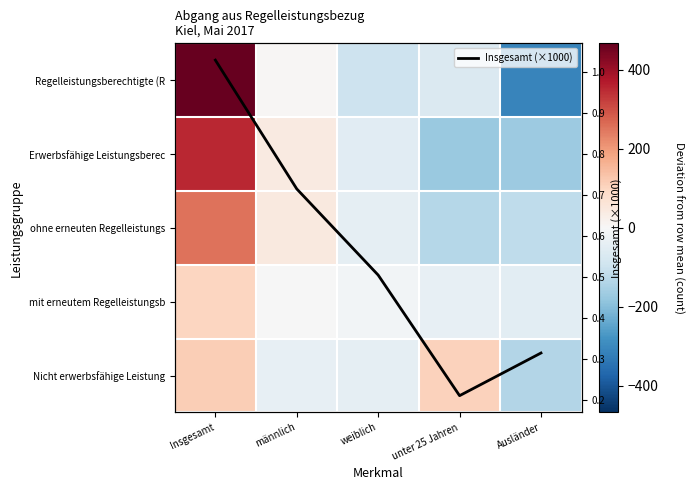

What is the minimum value shown in the chart?

-307.0